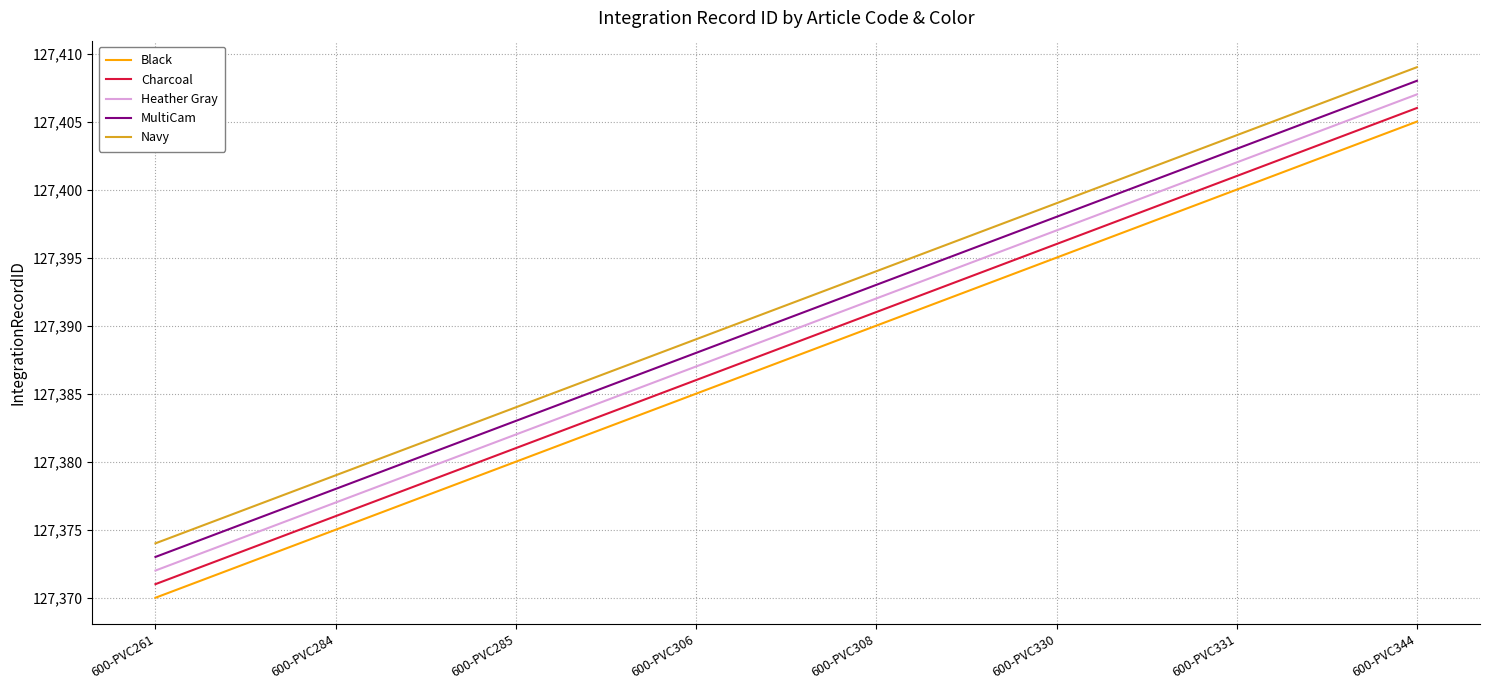

What are all the series names shown in the legend?

Black, Charcoal, Heather Gray, MultiCam, Navy